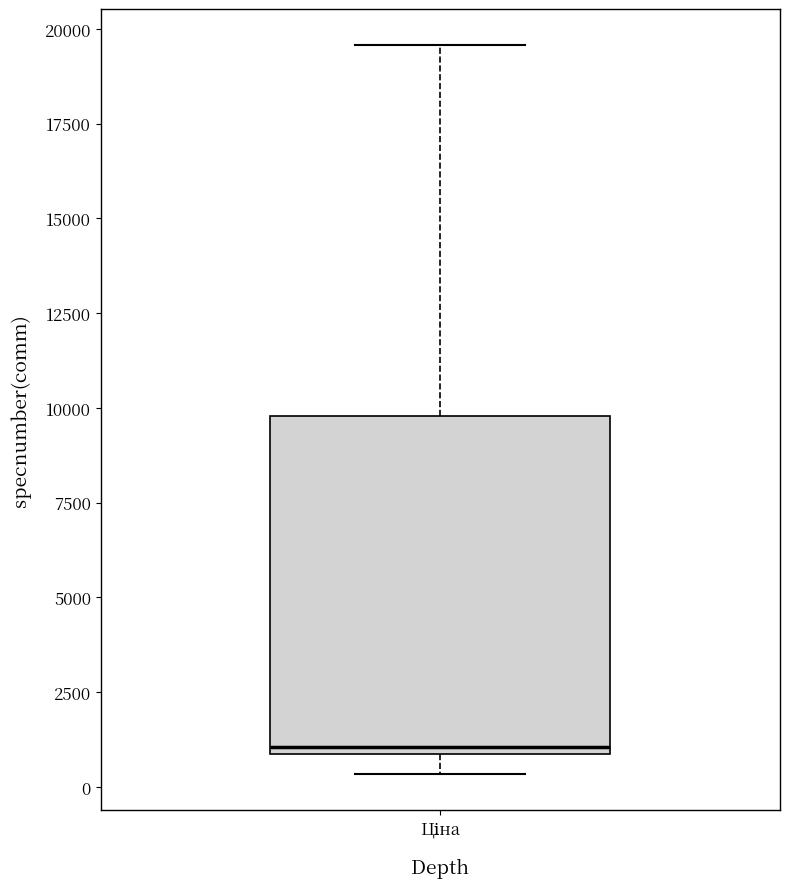

Where does the upper whisker of the box for Ціна end on the y-axis? The values are not printed on the chart, so give them approximately, as read against the axis.

19500